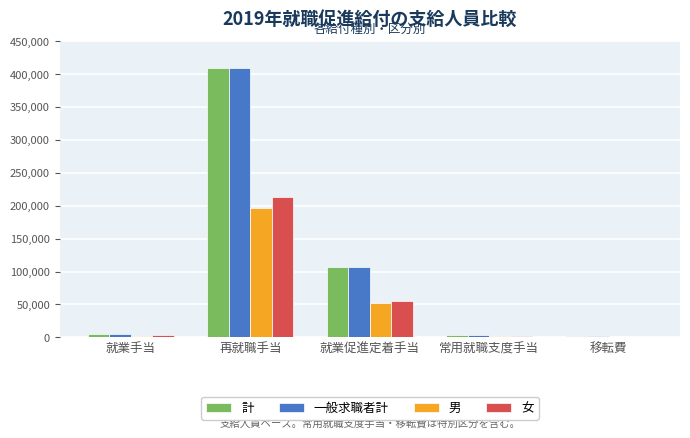

Are the bars horizontal?

No